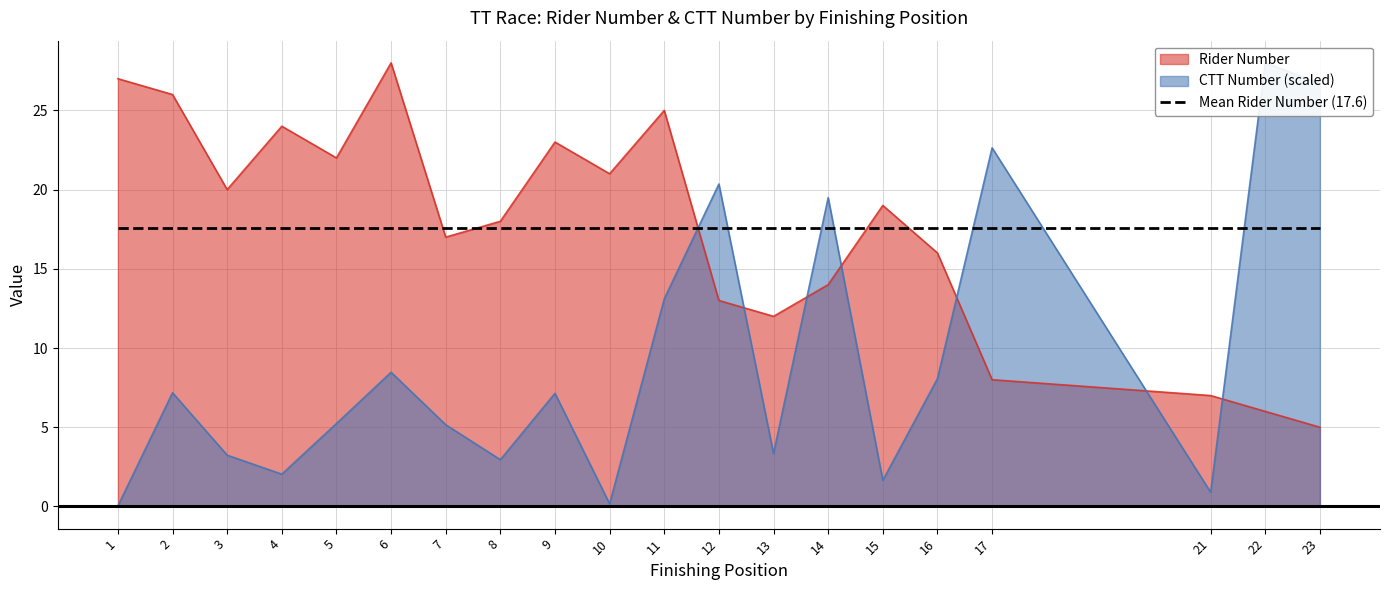

Reading left to right, transcribe all the data shown in this chart.

Rider Number: 27.0	26.0	20.0	24.0	22.0	28.0	17.0	18.0	23.0	21.0	25.0	13.0	12.0	14.0	19.0	16.0	8.0	7.0	6.0	5.0
CTT Number: 0.0	7.2	3.2	2.0	5.2	8.5	5.2	3.0	7.1	0.2	13.1	20.4	3.3	19.5	1.6	8.1	22.6	0.9	28.0	26.7